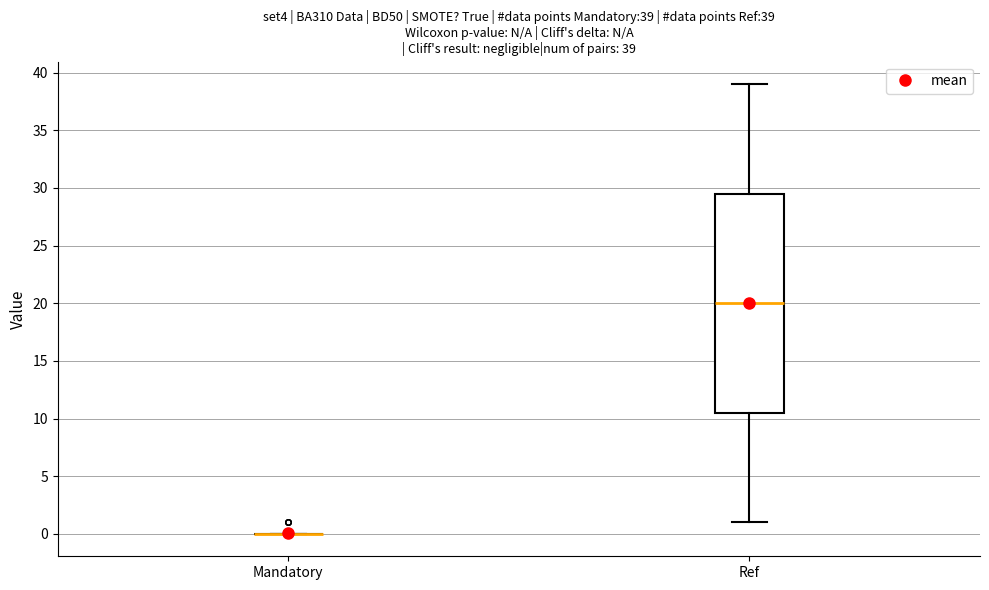

Which box is the tallest, from its lower edge to its upper edge?

Ref